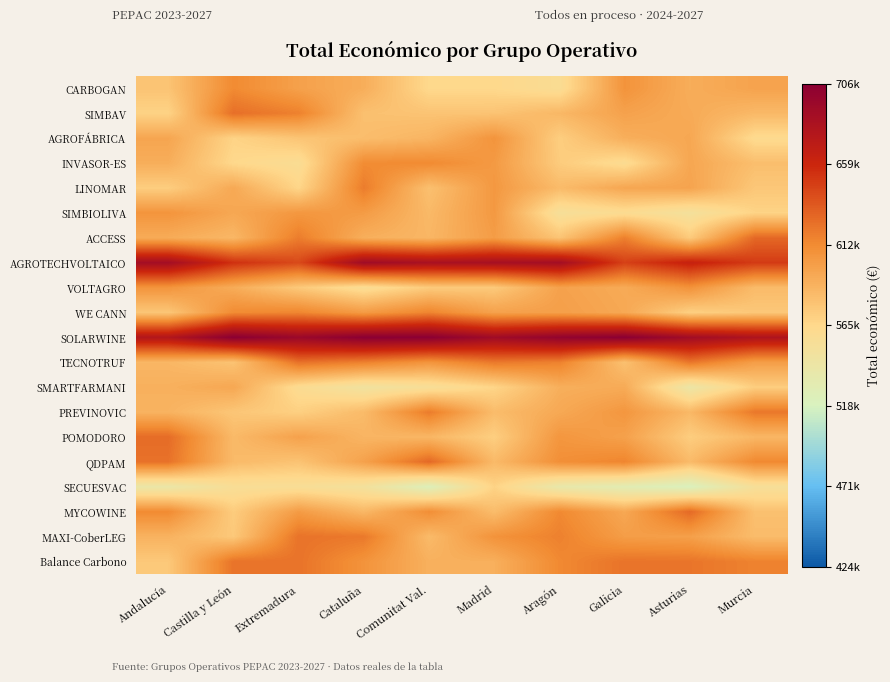

At which category is the sum across all series the highest?

Cataluña